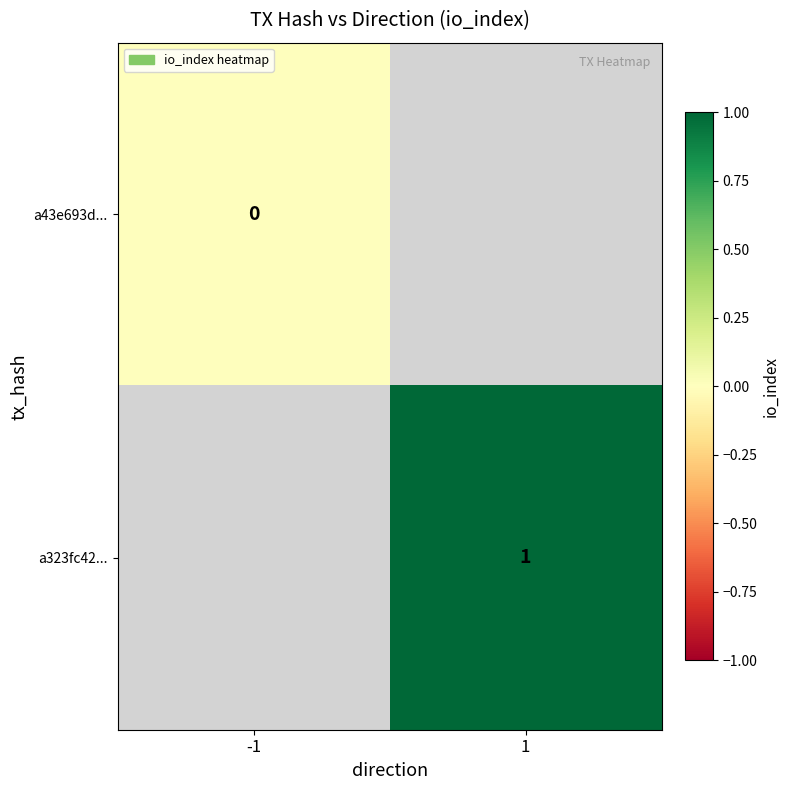

Count the number of data series in this chart.

2